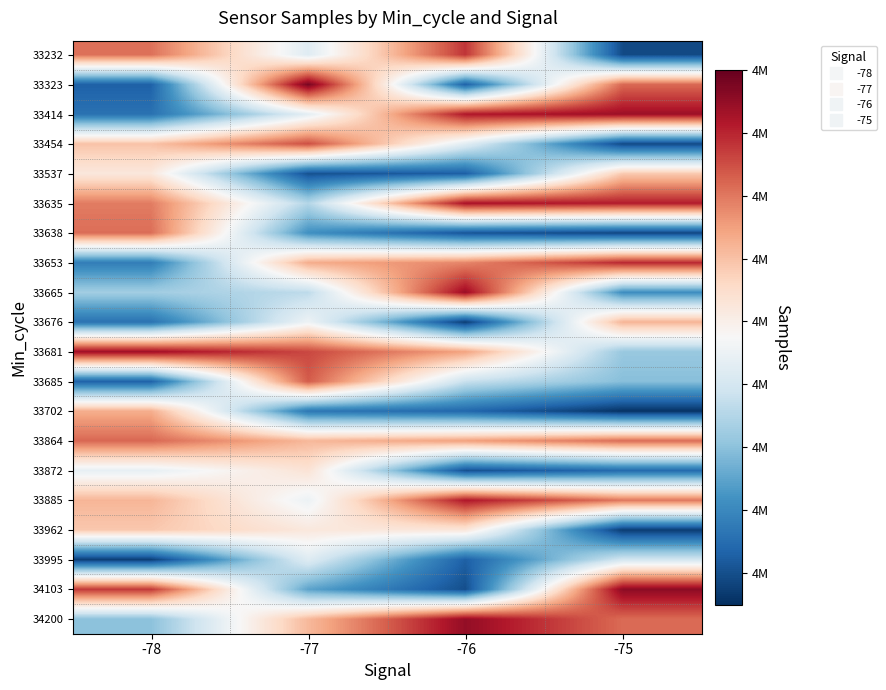

Rank the series by their maximum value, from lowest to highest.

33995, 33872, 33537, 33962, 33676, 33702, 33638, 33864, 33685, 33454, 33232, 33653, 33885, 33635, 33681, 33414, 33665, 34200, 34103, 33323